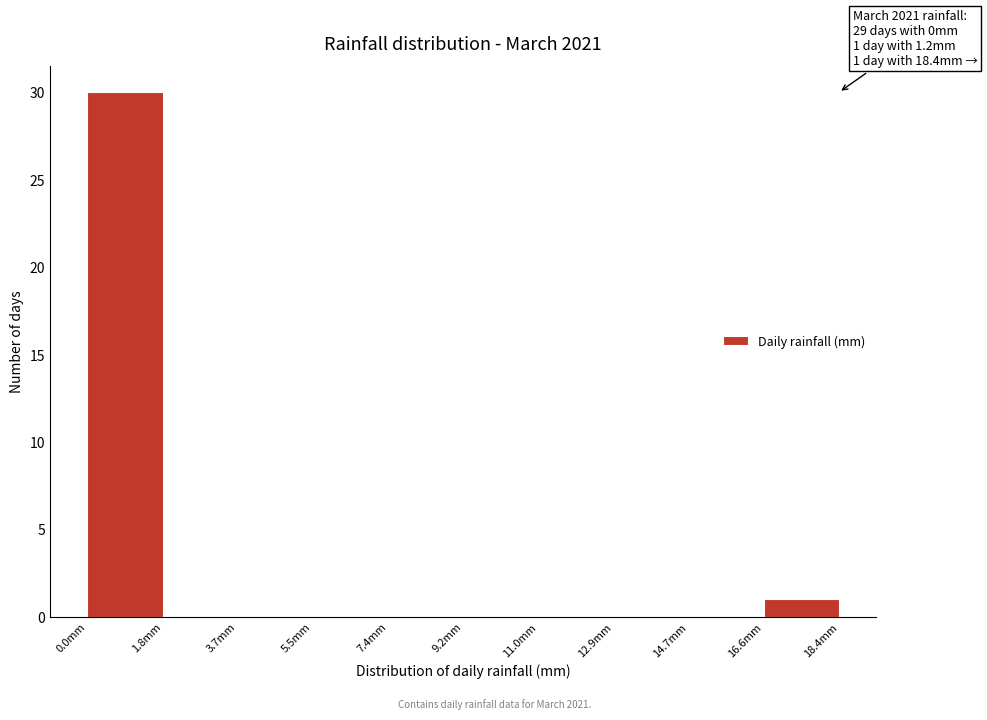

Which range on the x-axis has the tallest bar?

0.00 to 1.84